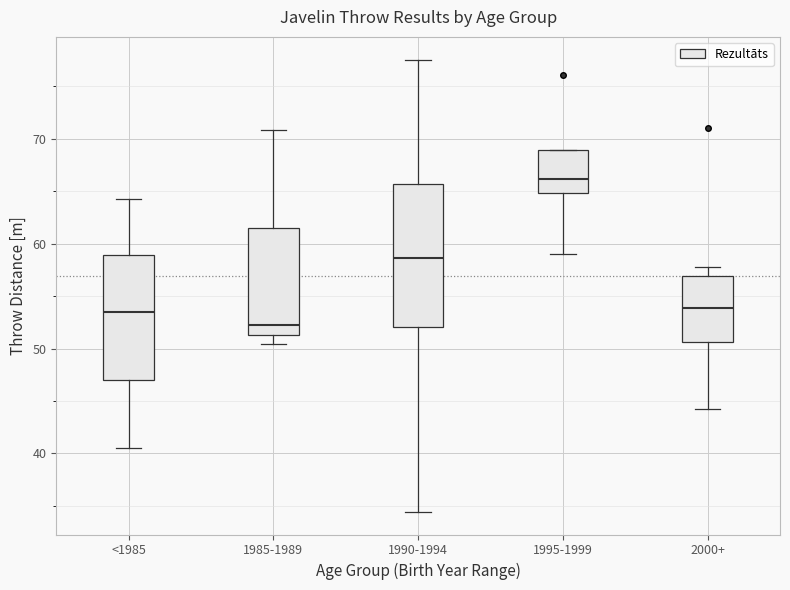

Reading left to right, read every box against the y-axis: the position of its median line, the range the box covers, and the ends of its whiskers. The values are not printed on the chart, so give them approximately, as read against the axis.

<1985: median 53, box 47 to 59, whiskers 41 to 64
1985-1989: median 52, box 51 to 62, whiskers 50 to 71
1990-1994: median 59, box 52 to 66, whiskers 34 to 78
1995-1999: median 66, box 65 to 69, whiskers 59 to 69
2000+: median 54, box 51 to 57, whiskers 44 to 58